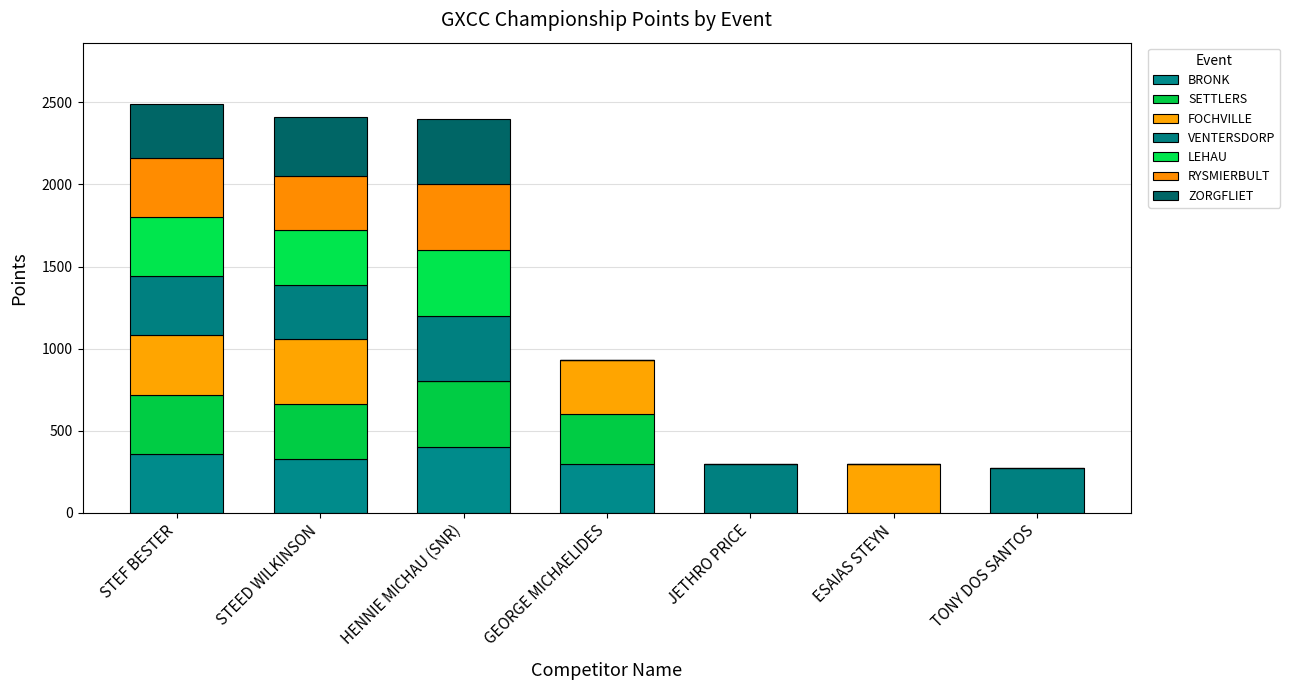

Between HENNIE MICHAU (SNR) and ESAIAS STEYN, which series saw the biggest shift?

BRONK